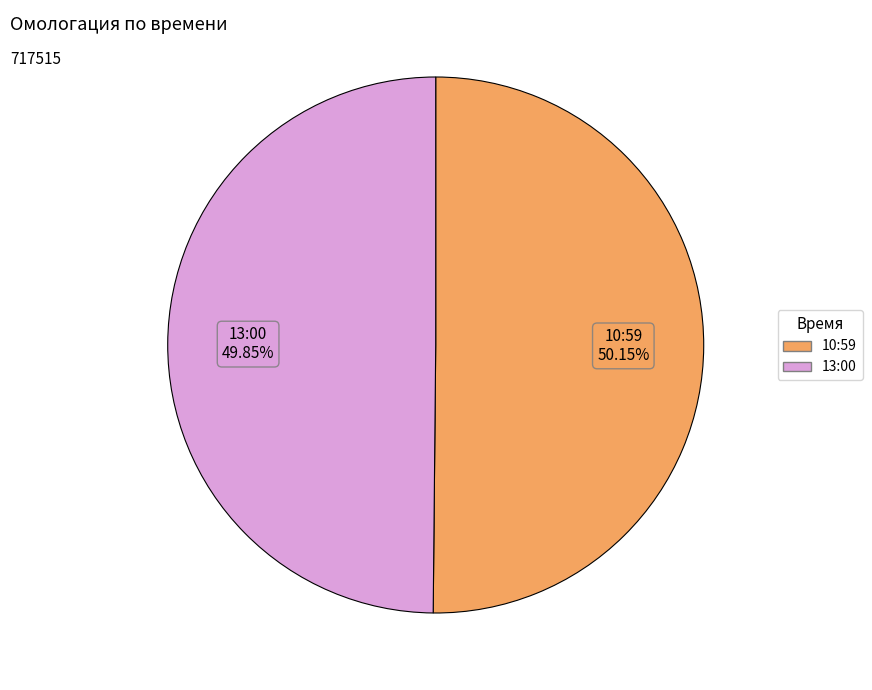

To the nearest percent, what is the average slice percentage?

50%